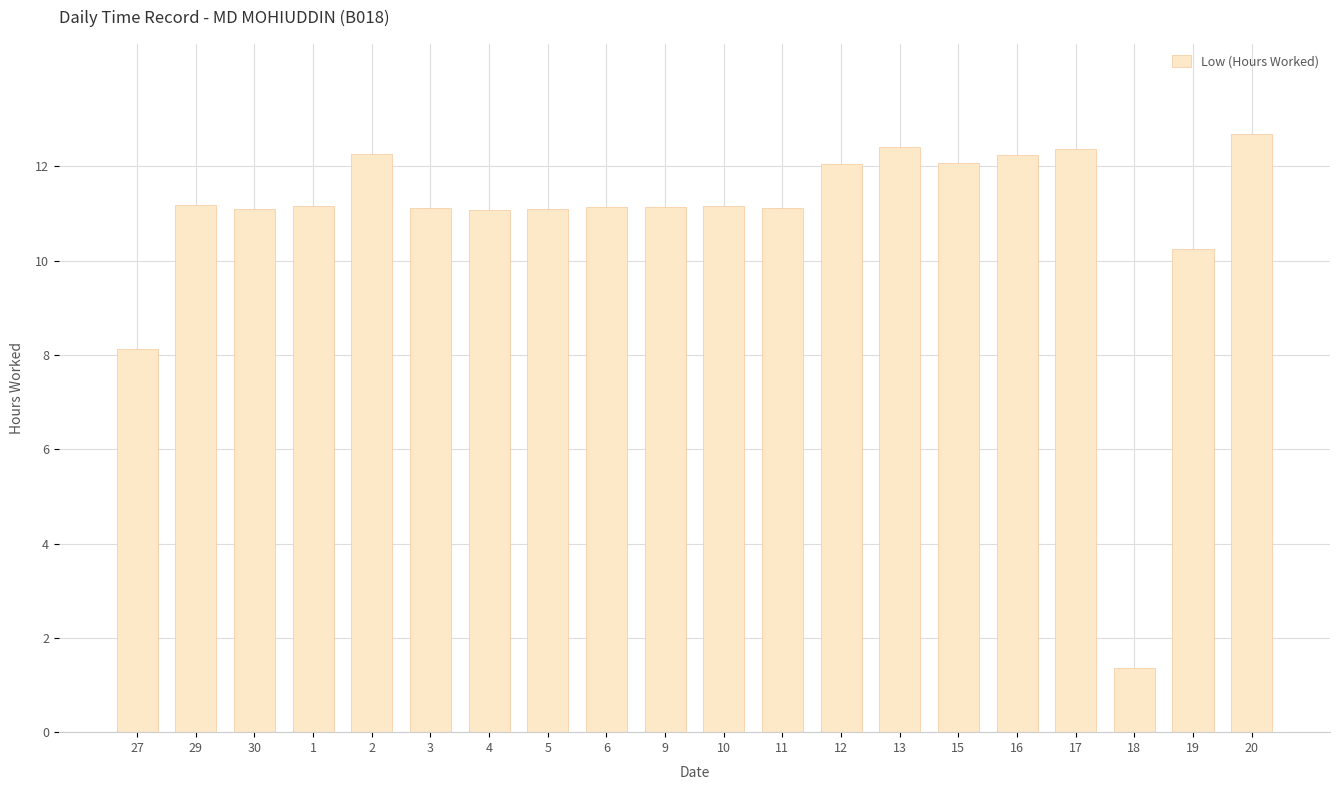

What is the minimum value shown in the chart?

1.4